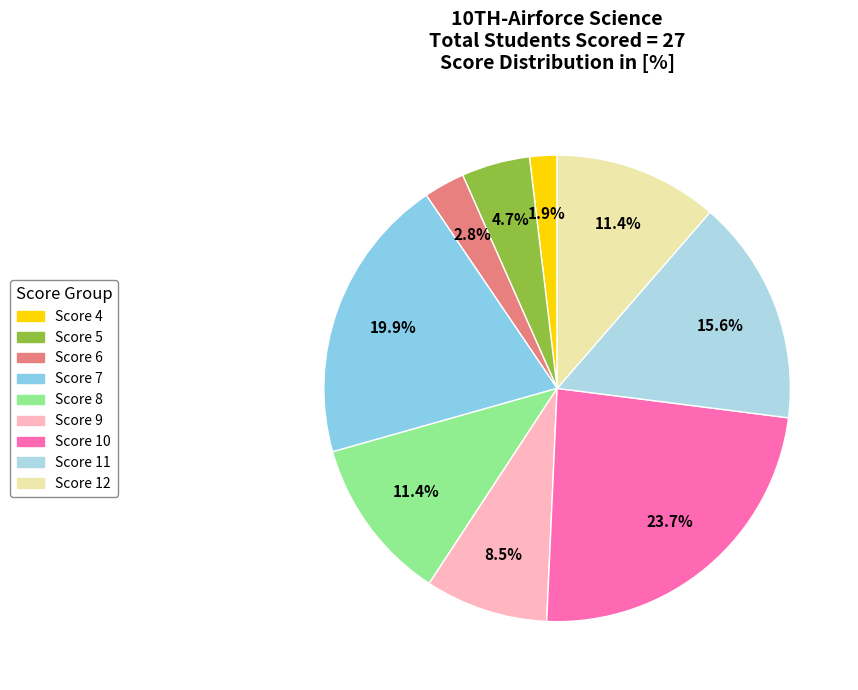

Count the number of slices in the pie.

9